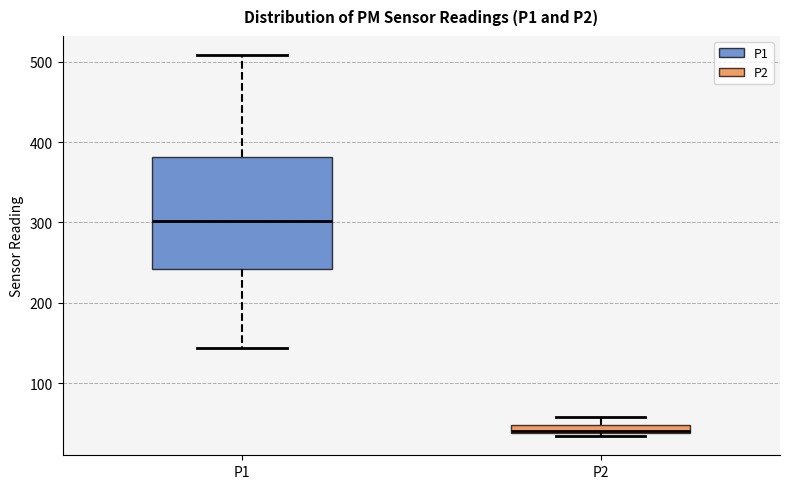

Which box has the lowest median line?

P2